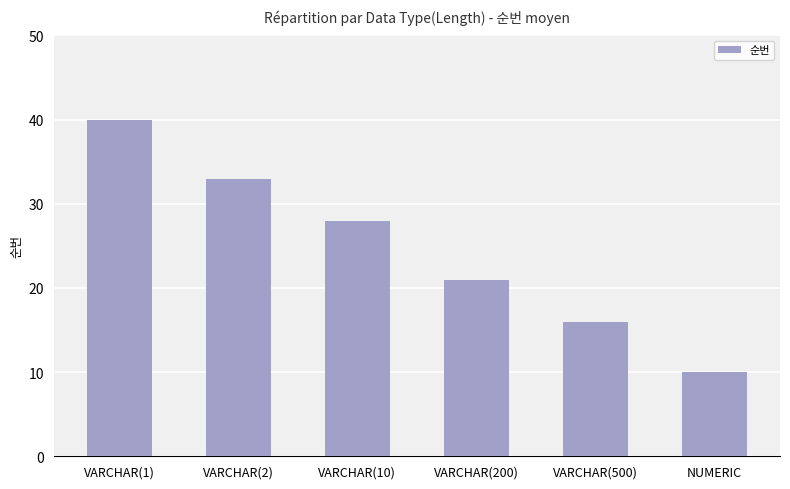

What is the sum of all values?

148